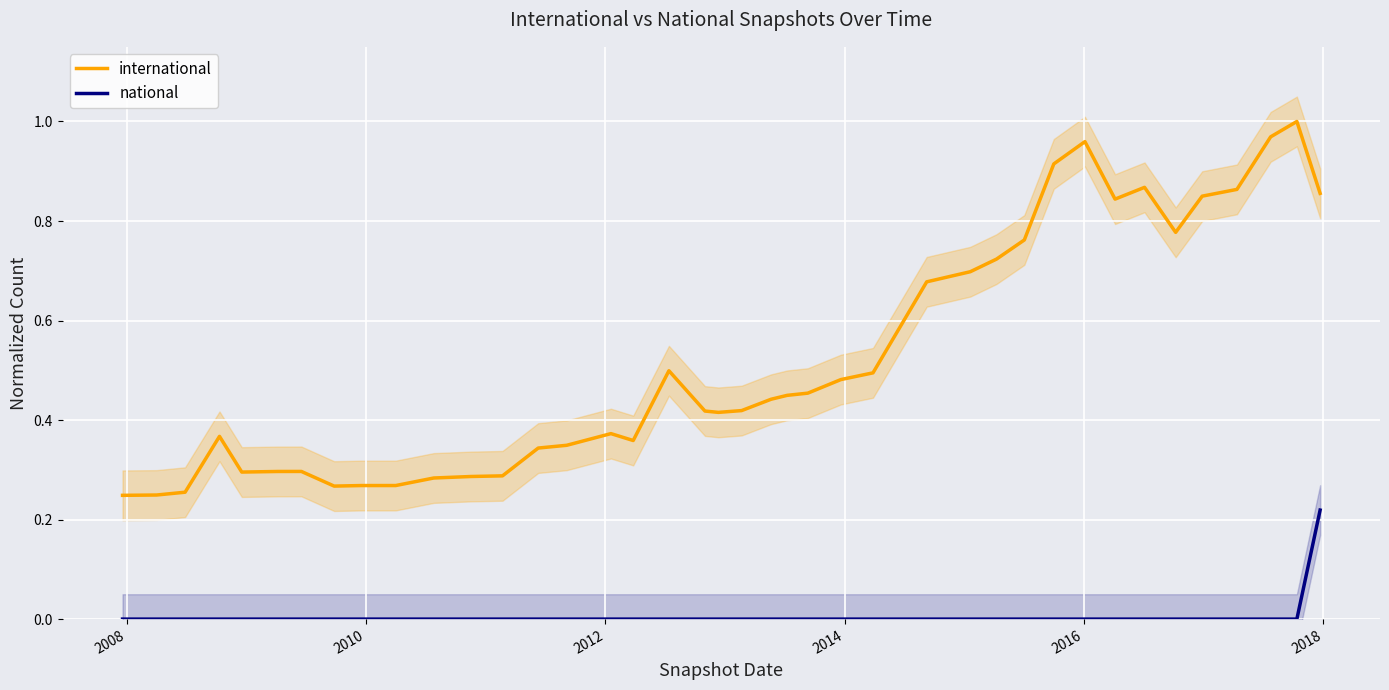

True or false: international and national intersect in this chart.

False